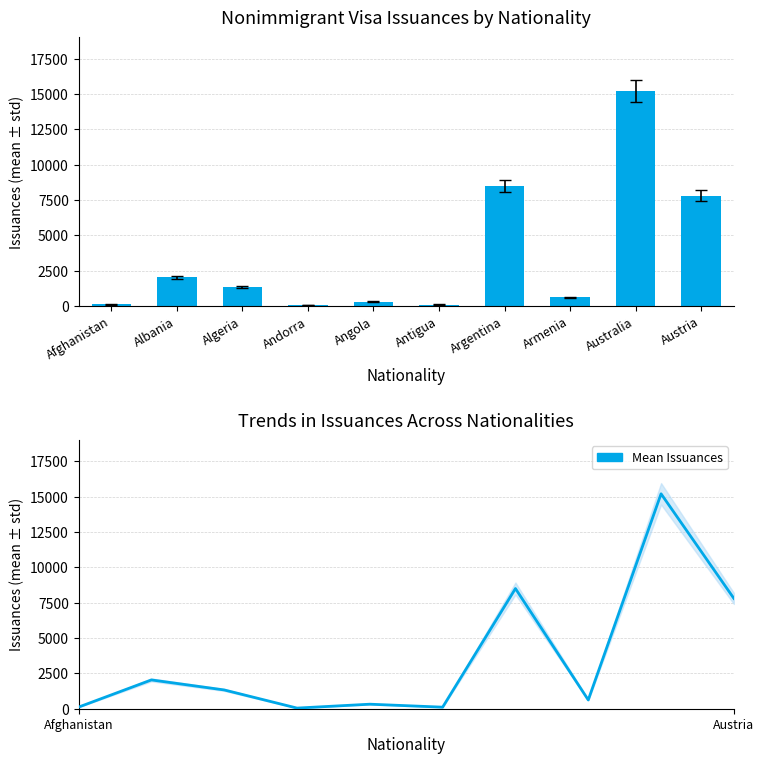

What is the label of the 7th bar from the right?

Andorra